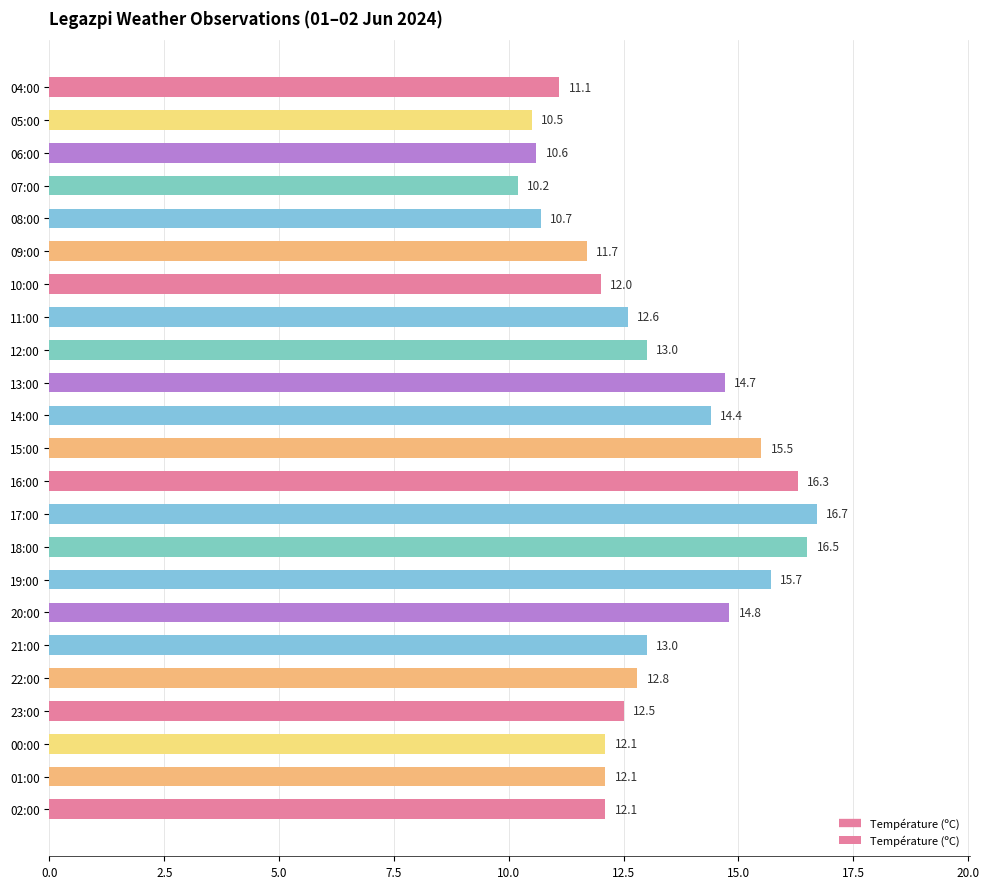

What is the change in value from 00:00 to 08:00?

-1.4